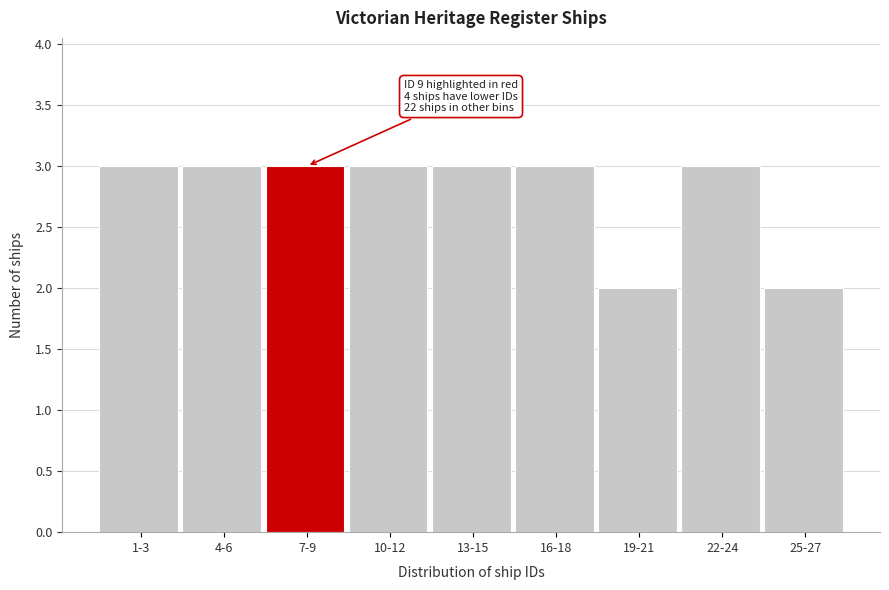

Reading left to right, transcribe all the data shown in this chart.

1-3=3	4-6=3	7-9=3	10-12=3	13-15=3	16-18=3	19-21=2	22-24=3	25-27=2